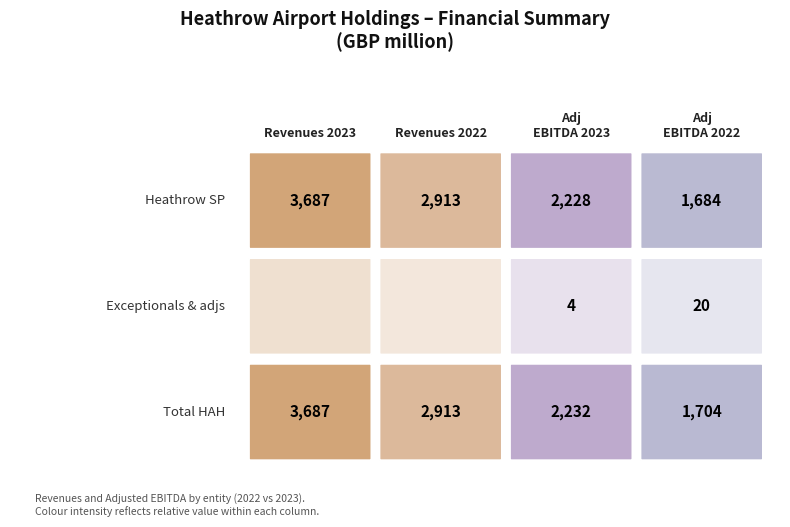

What is the approximate value of Heathrow SP at 0?

3687